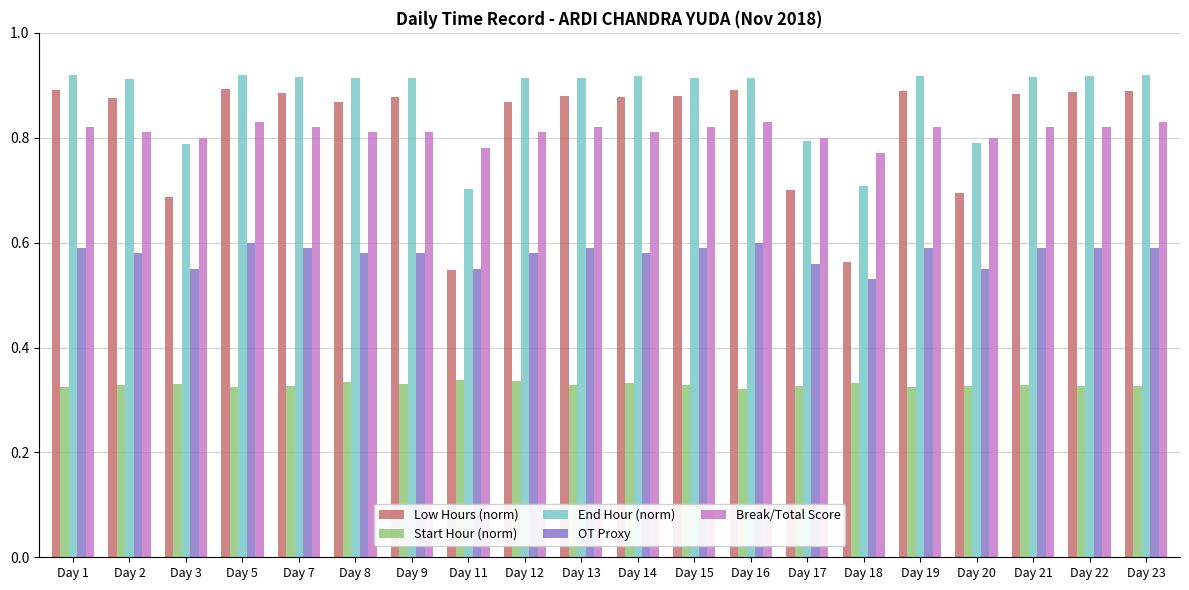

How many Start Hour (norm) values are between 0 and 1?

20